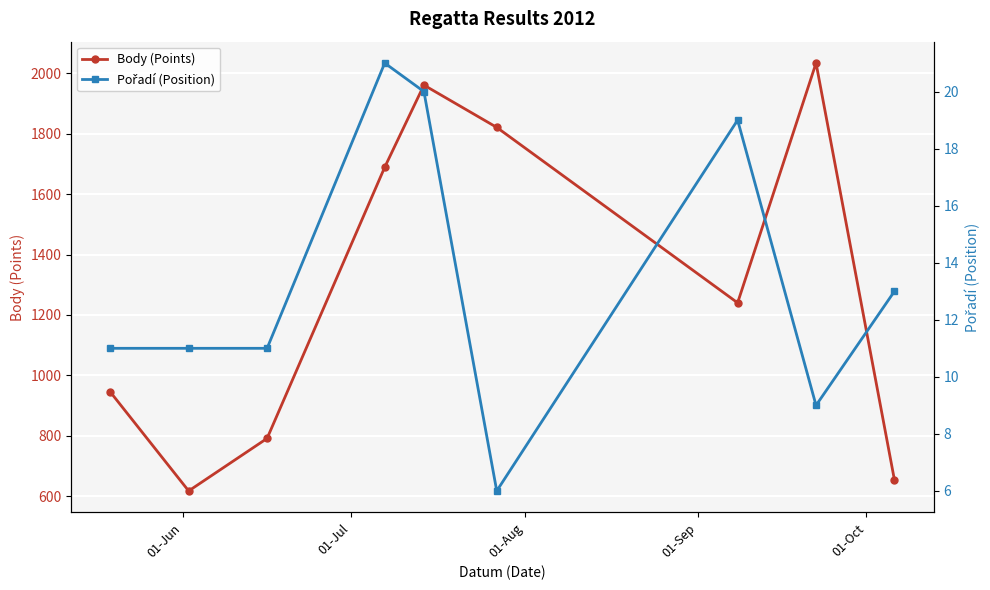

Reading left to right, what are all the values shown in this chart?

Body (Points): 945	617	791	1689	1961	1821	1240	2034	653
Pořadí (Position): 11	11	11	21	20	6	19	9	13